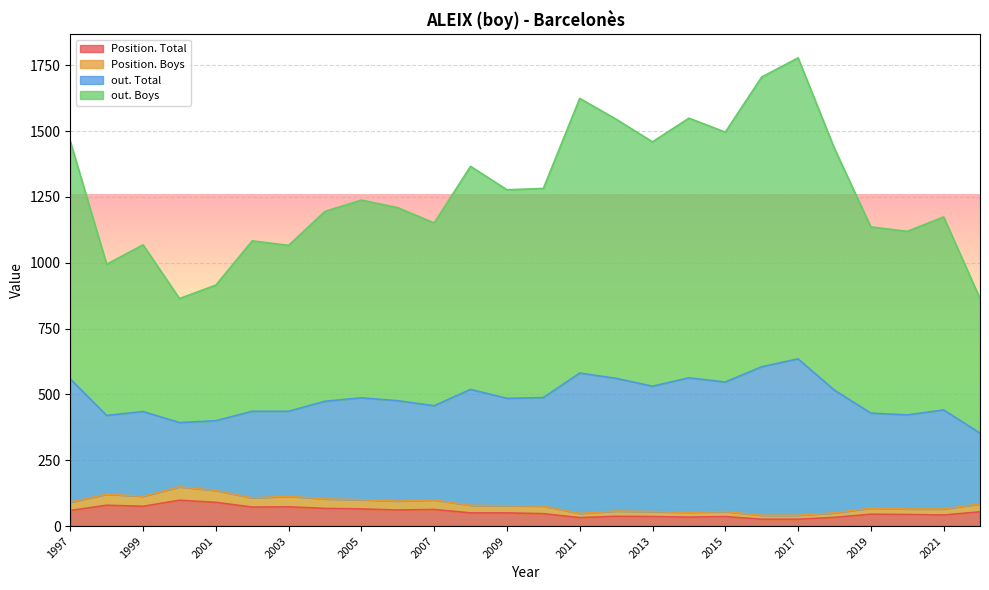

Where is Position. Total nearest to the value 62?

2007